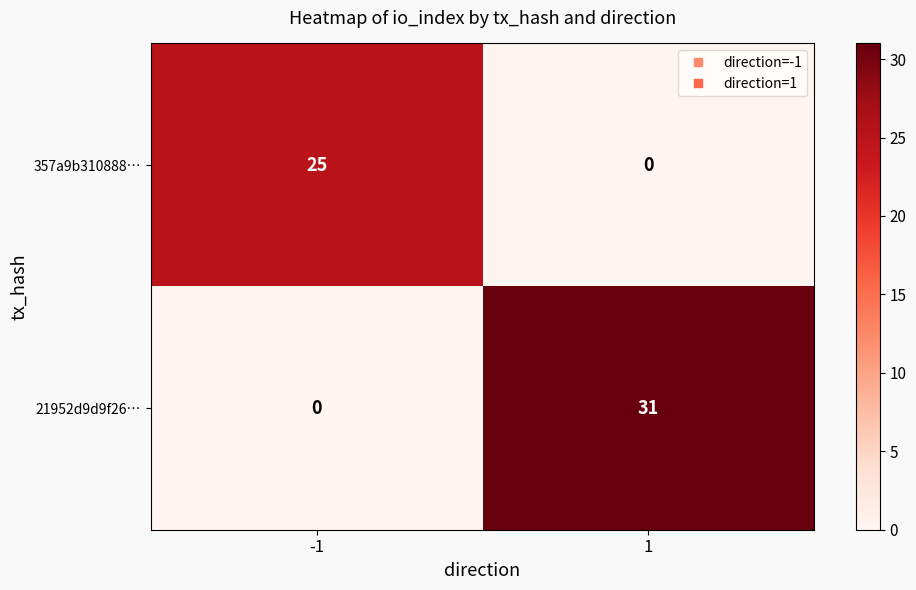

List the series in order of their peak value, highest first.

21952d9d9f26…, 357a9b310888…